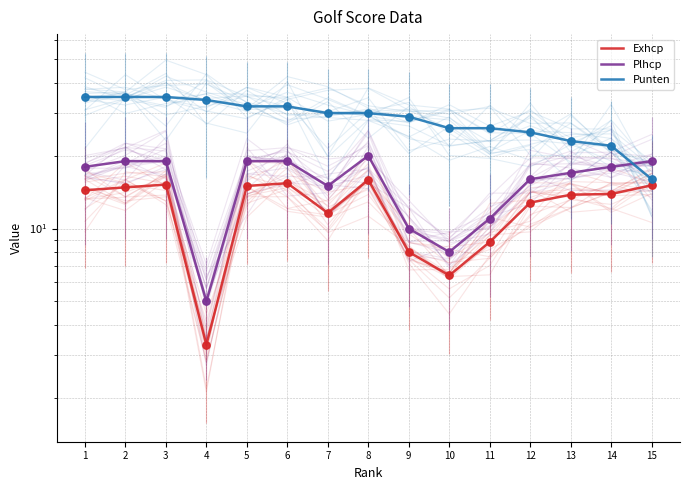

Which series contains the highest Y value?

Punten